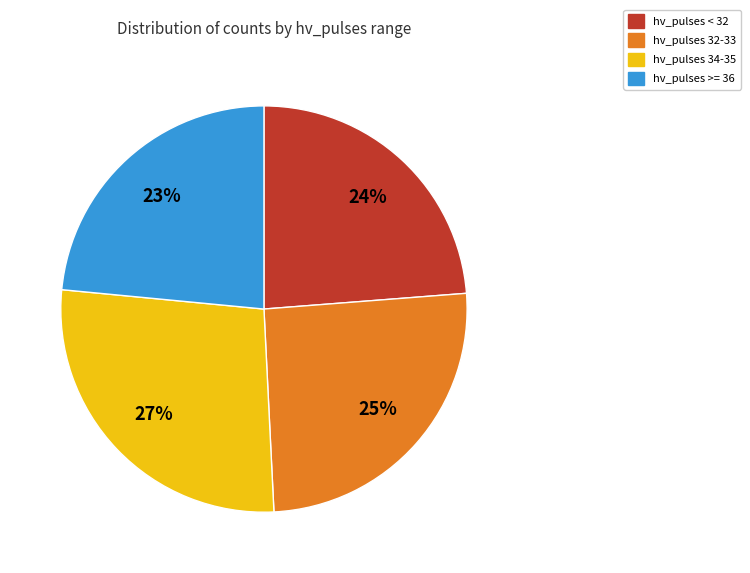

Count the number of slices in the pie.

4